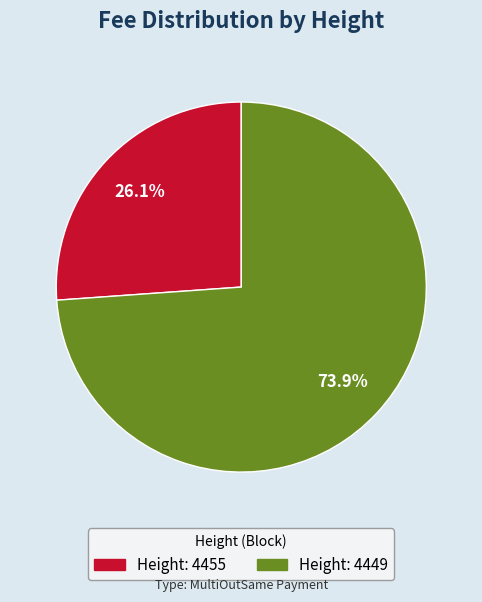

Is there any slice that represents more than half of the pie?

Yes